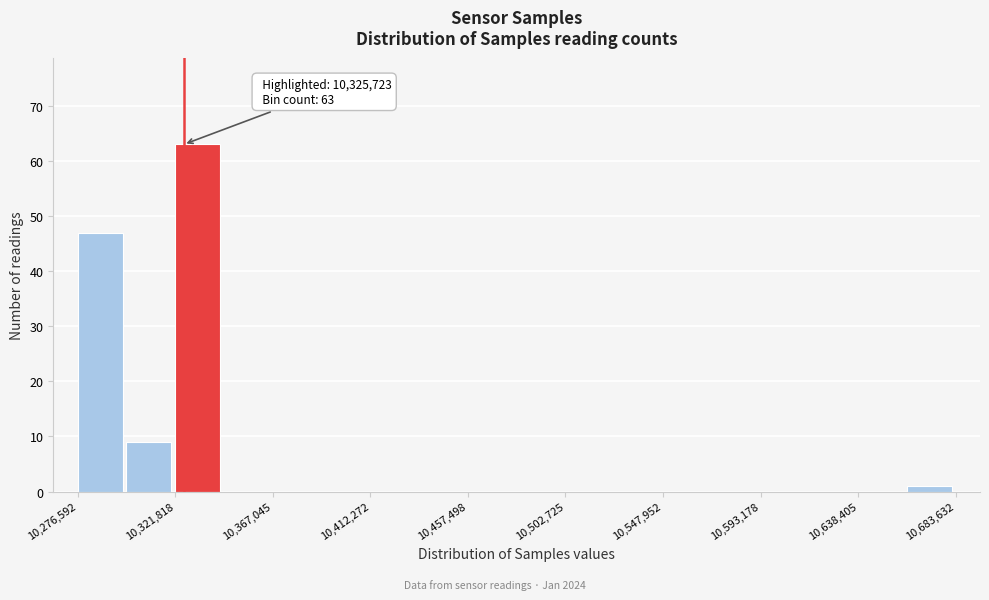

Over which range of the x-axis is the bar tallest?

10320000 to 10345000